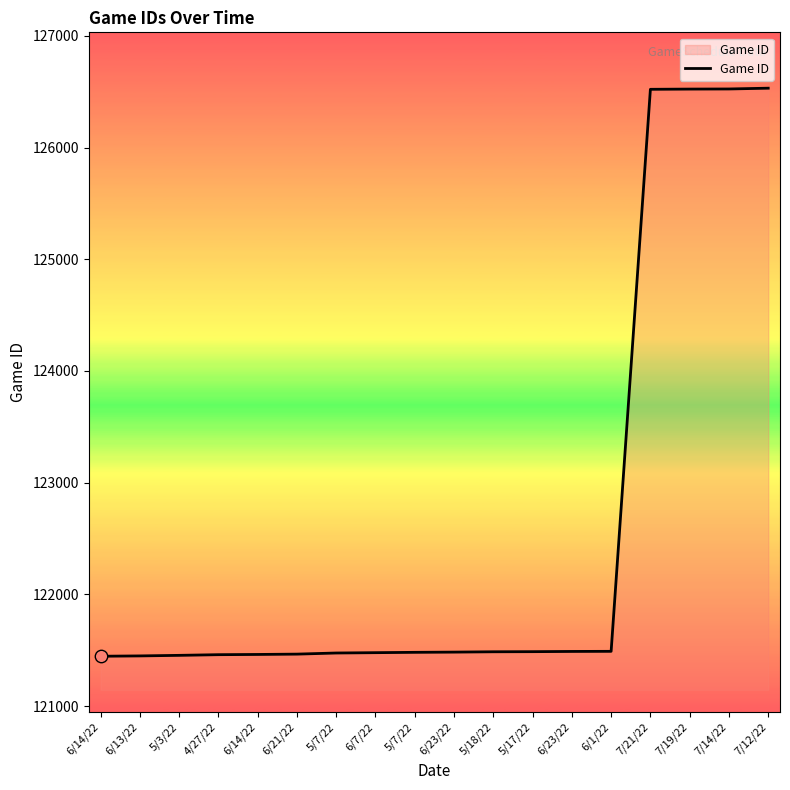

Does the chart have visible grid lines?

No